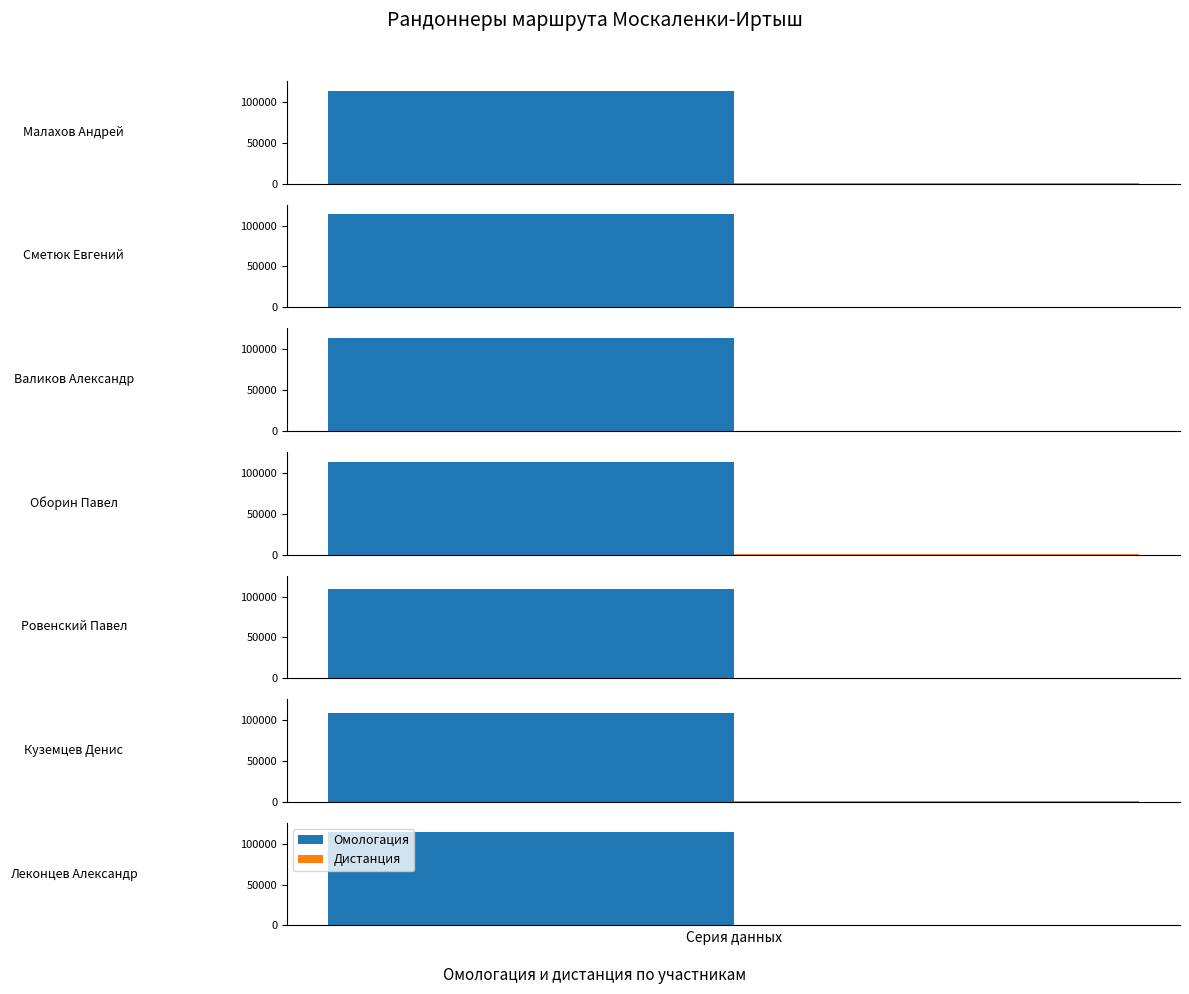

Which has a higher value, Сметюк Евгений or Леконцев Александр?

Леконцев Александр